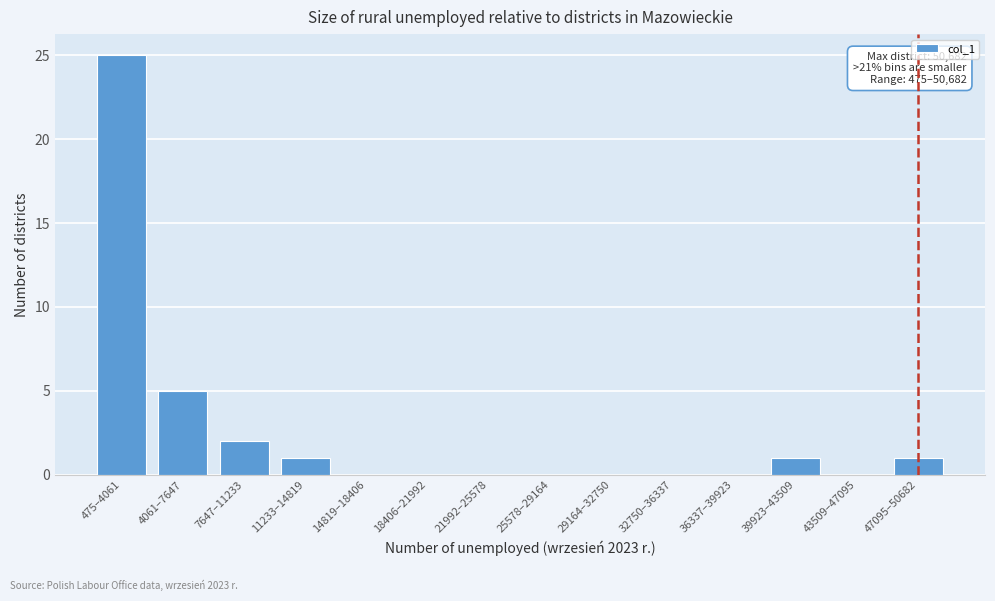

Reading left to right, what are all the values shown in this chart?

475–4061=25	4061–7647=5	7647–11233=2	11233–14819=1	14819–18406=0	18406–21992=0	21992–25578=0	25578–29164=0	29164–32750=0	32750–36337=0	36337–39923=0	39923–43509=1	43509–47095=0	47095–50682=1